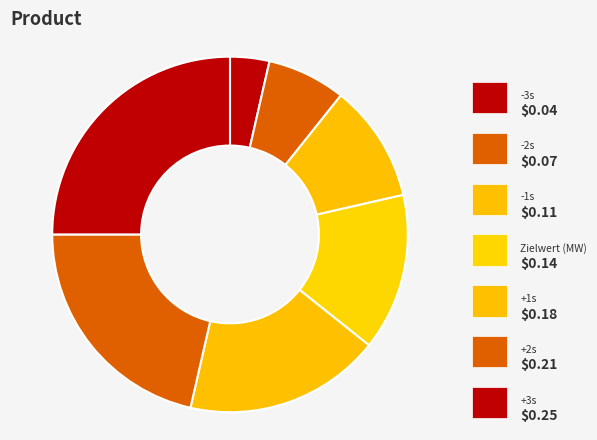

Is there any slice that represents more than half of the pie?

No